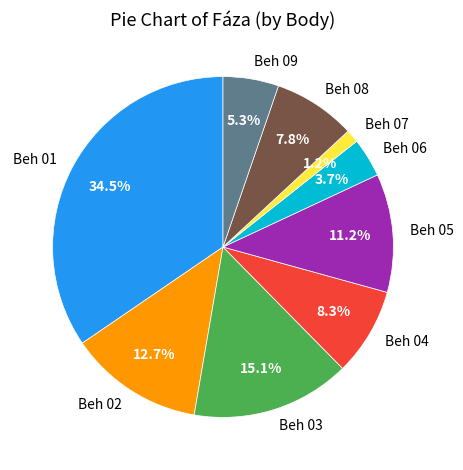

Between Beh 05 and Beh 06, which is larger?

Beh 05